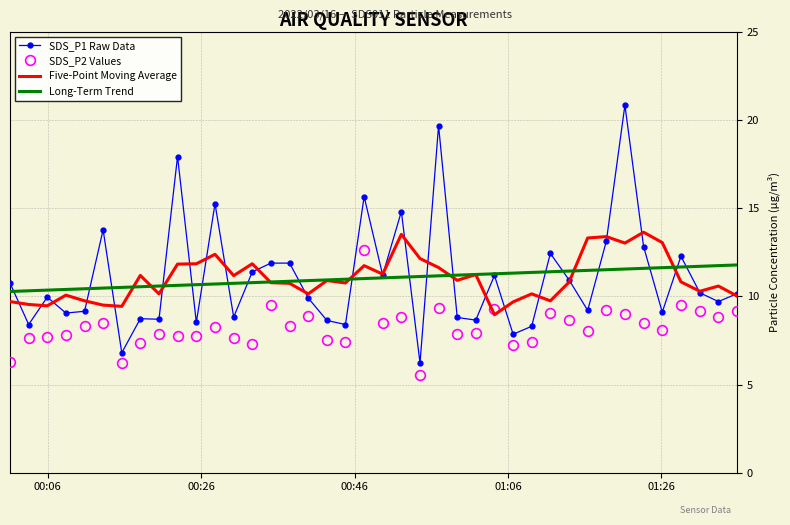

Count the number of data series in this chart.

4